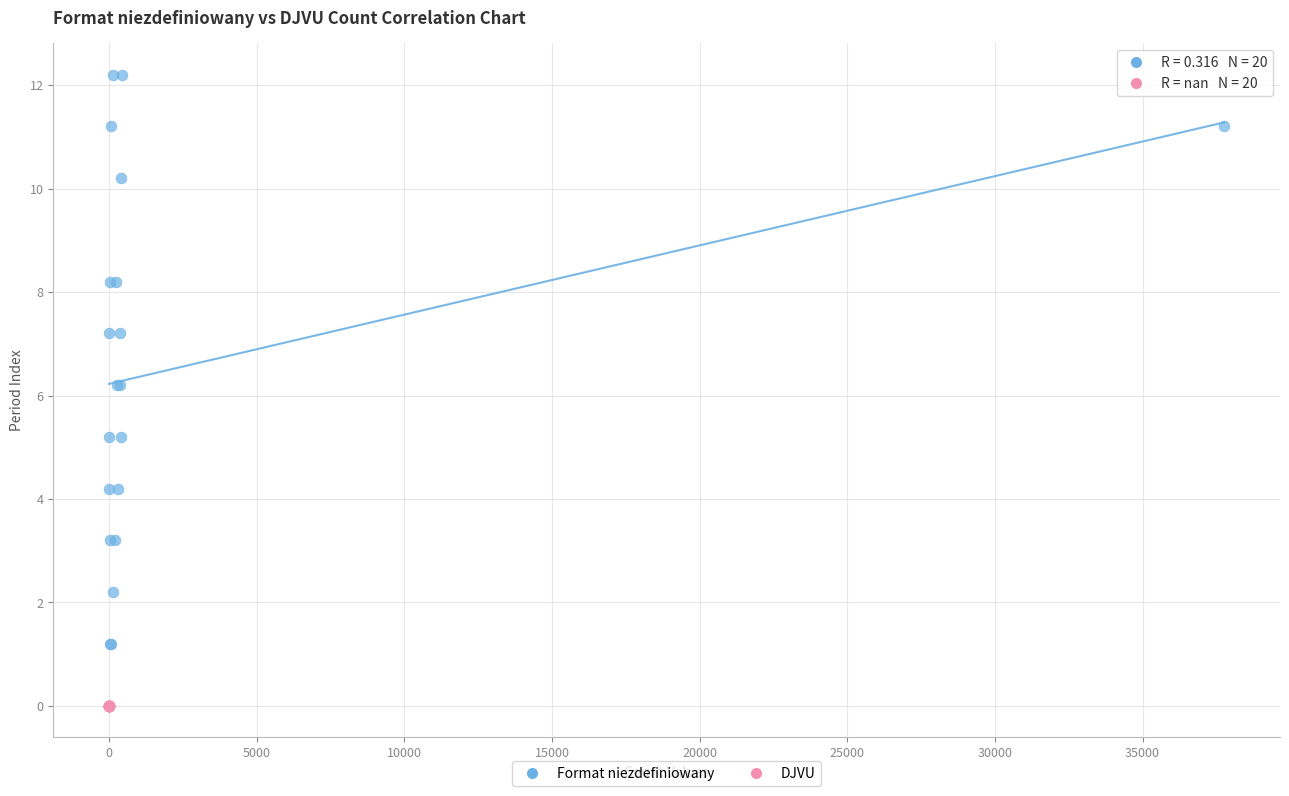

Which series reaches the minimum Y coordinate?

DJVU